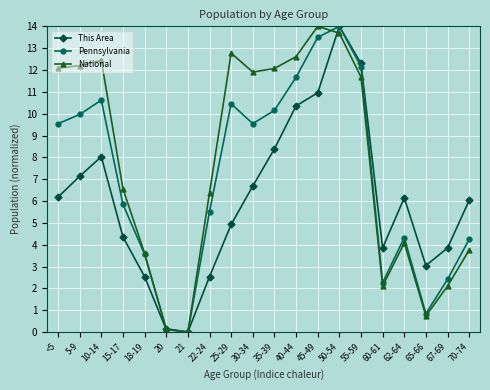

At how many categories does at least one series exceed 7?

10